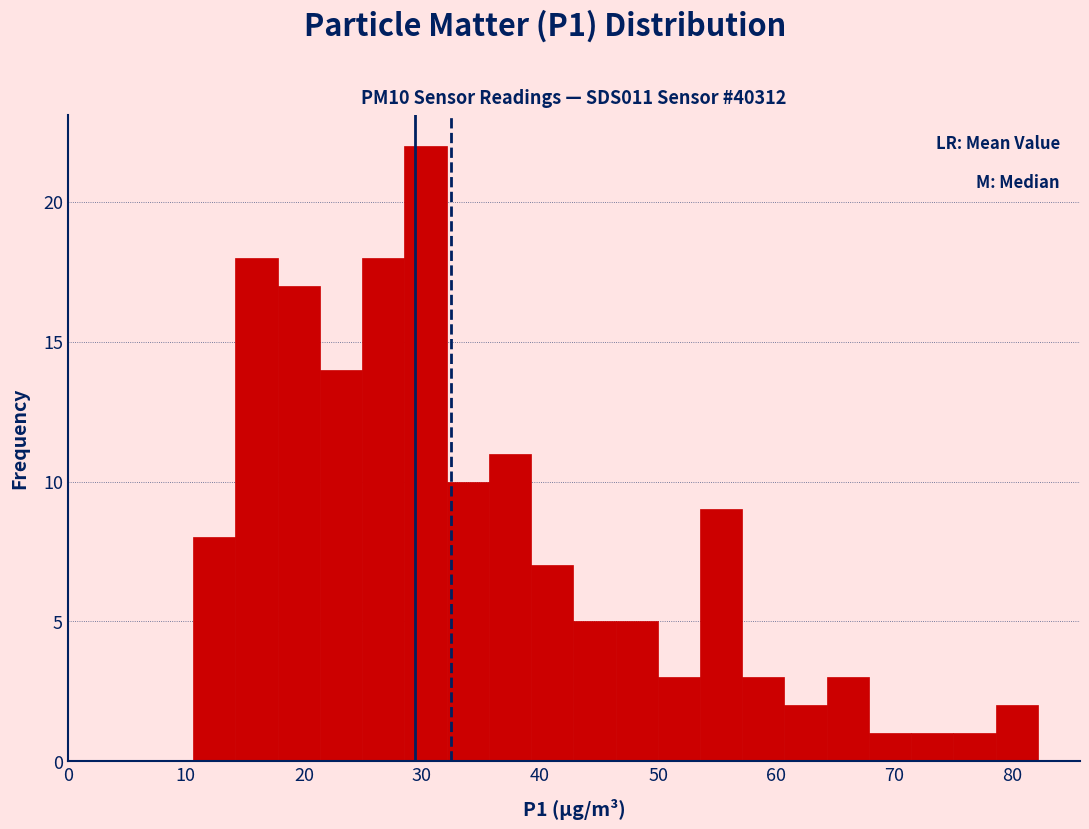

Read against the x-axis, roughly where is the centre of the tallest bar?

30